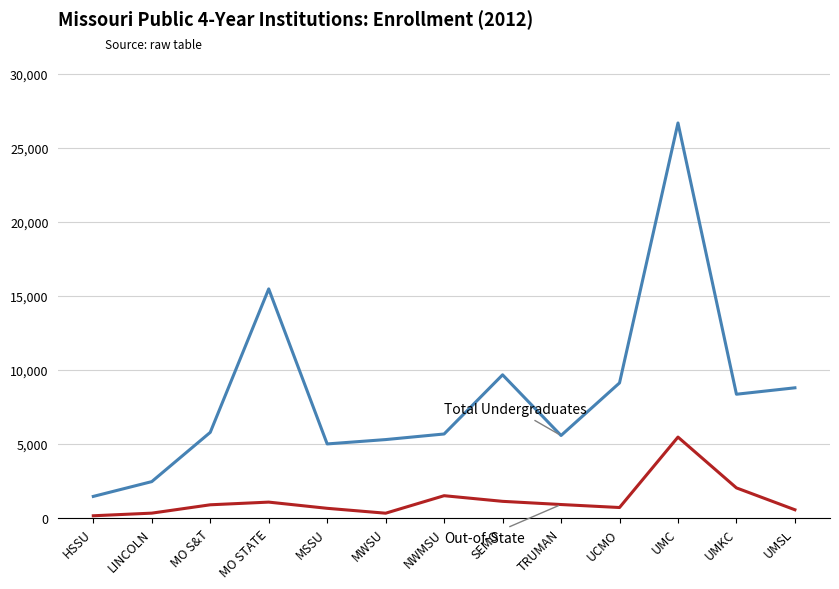

At which category is the sum across all series the highest?

UMC